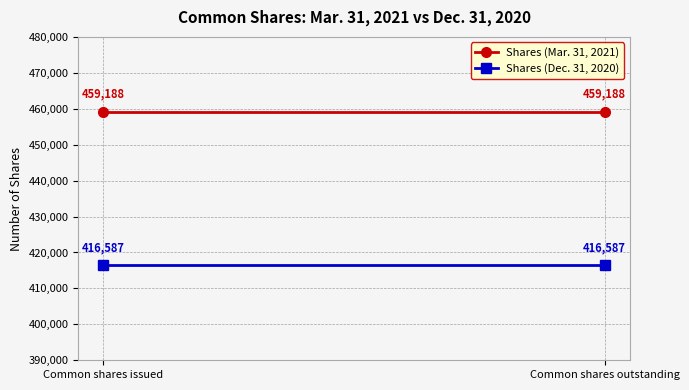

Reading left to right, extract all data points from this chart.

Shares (Mar. 31, 2021): 459188	459188
Shares (Dec. 31, 2020): 416587	416587